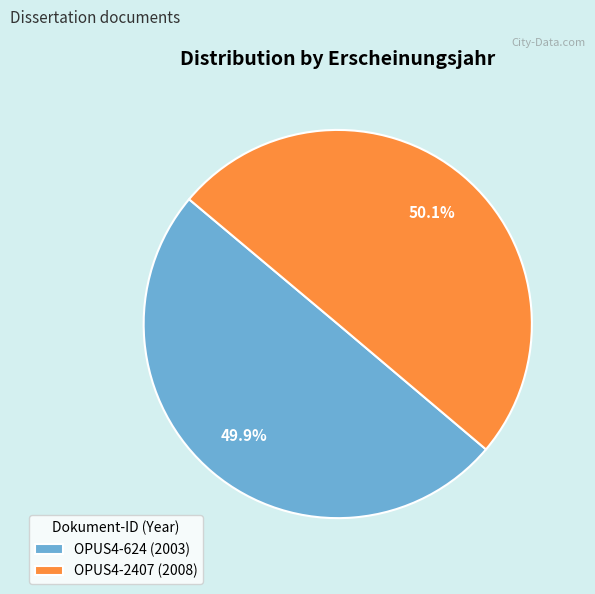

Approximately how many times larger is the value at OPUS4-624 (2003) compared to OPUS4-2407 (2008)?

1.0